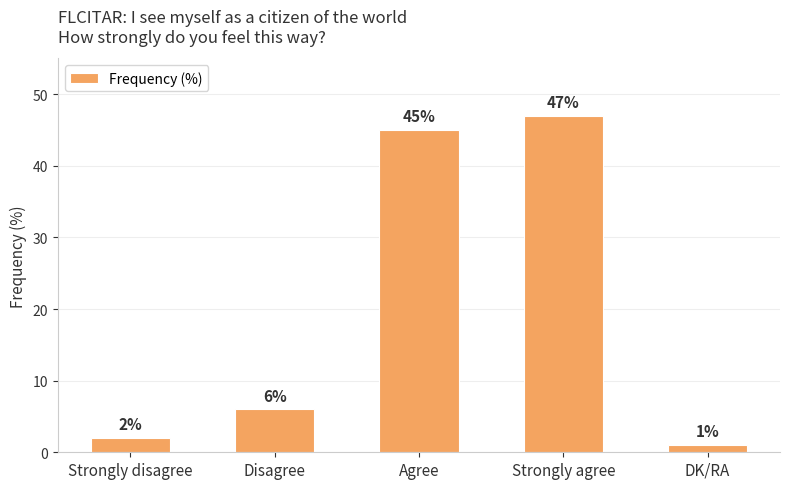

Rank the categories by value from highest to lowest.

Strongly agree, Agree, Disagree, Strongly disagree, DK/RA